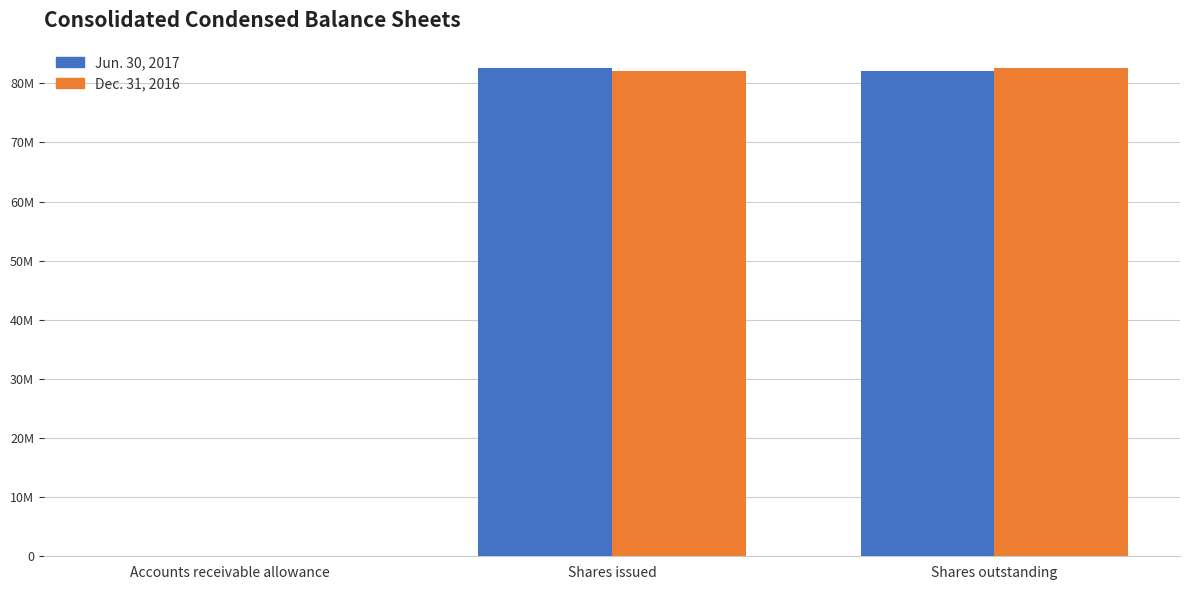

Which series changed the most between Accounts receivable allowance and Shares issued?

Jun. 30, 2017